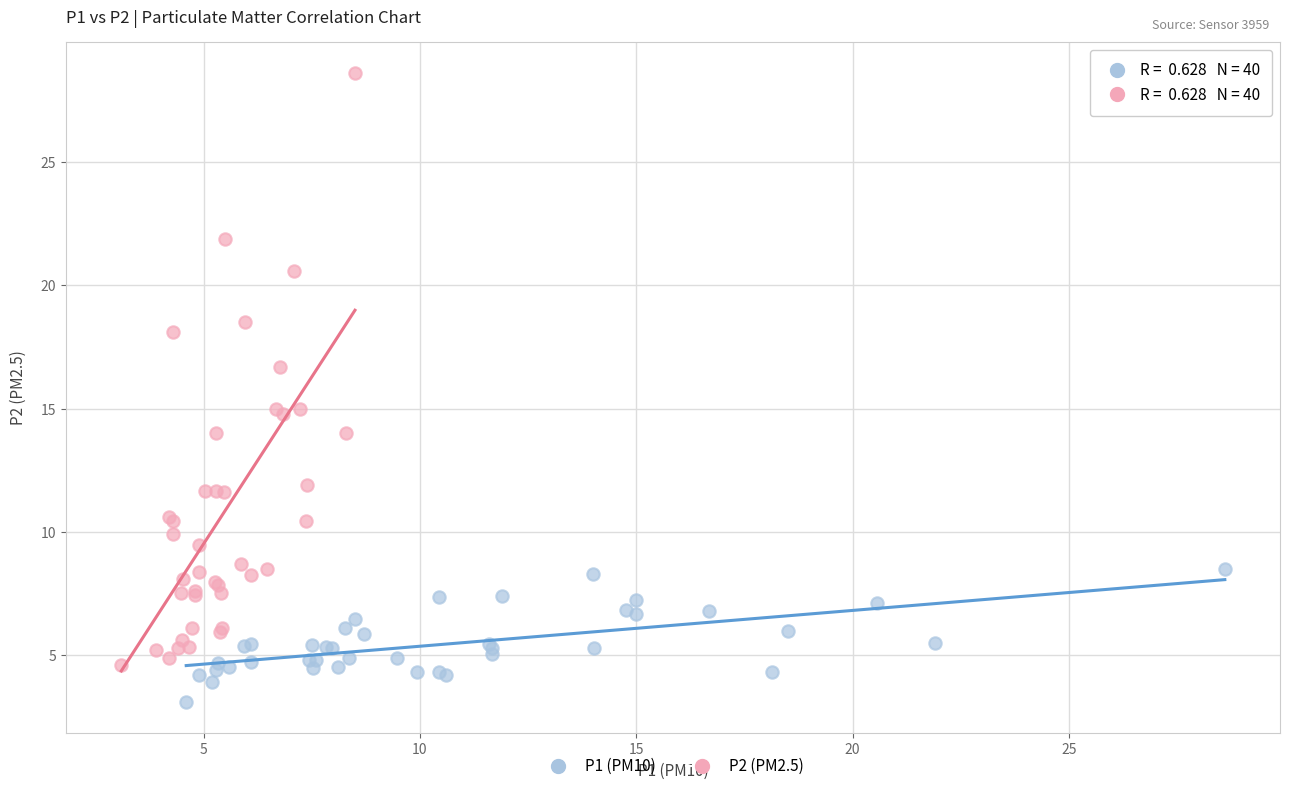

Which series contains the highest Y value?

P2 (PM2.5)